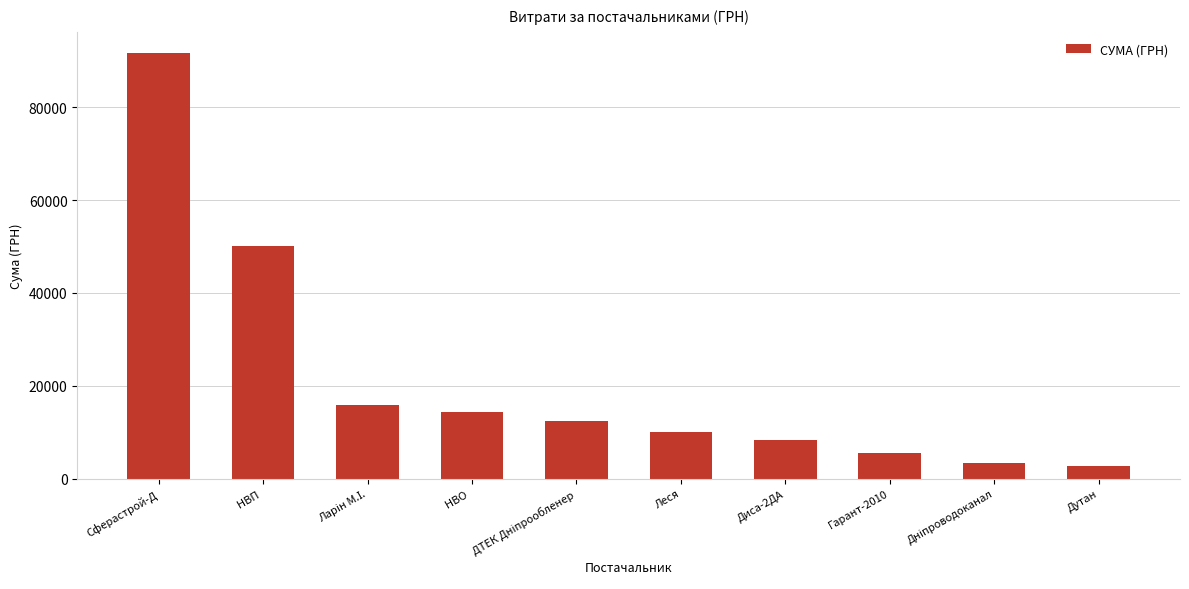

At which category does the chart reach its peak across all series?

Сферастрой-Д